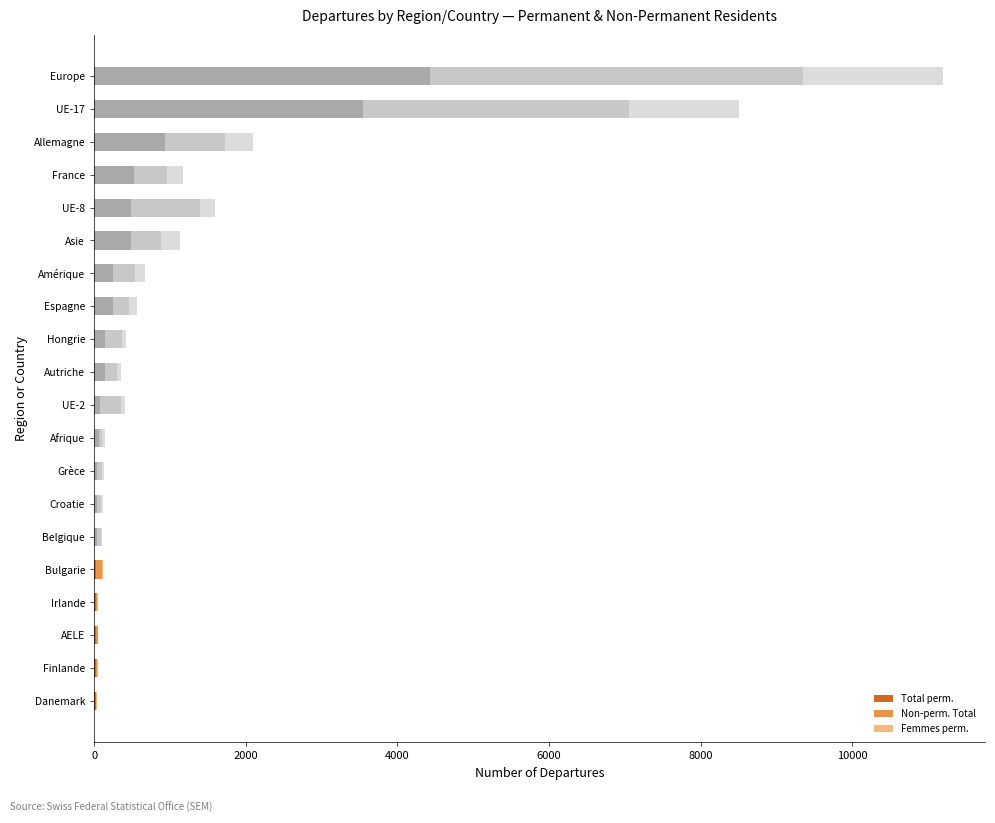

What is the approximate value of Total perm. at Allemagne?

935